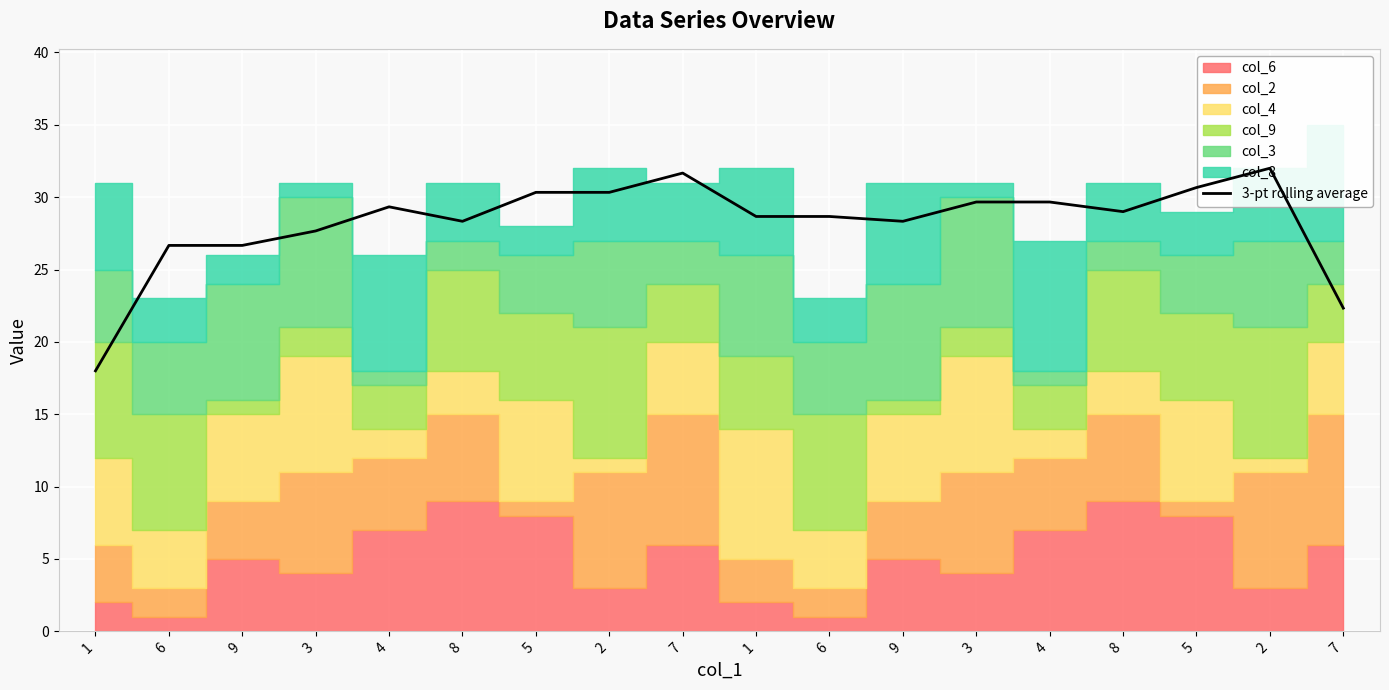

Which label corresponds to the smallest value in the chart?

1